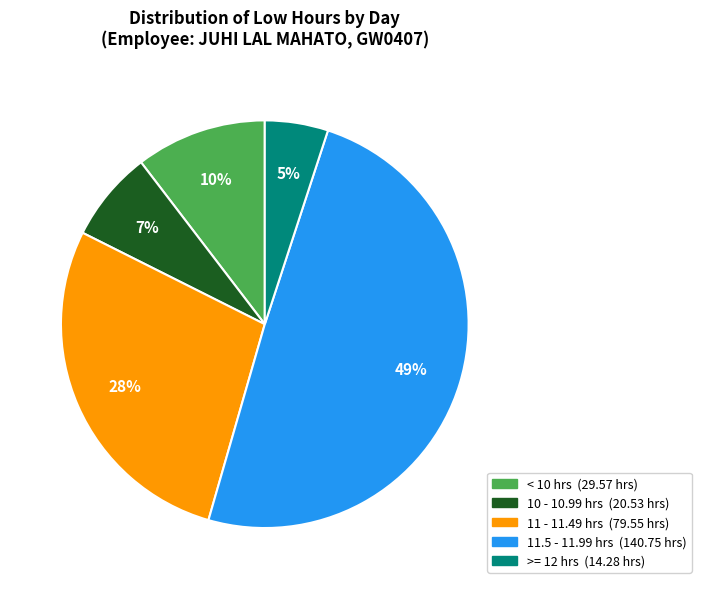

Does any single category account for the majority?

No